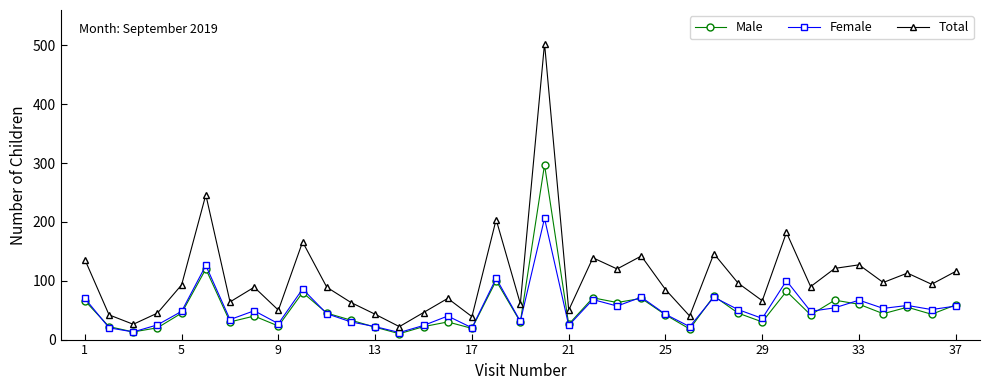

True or false: Total and Male cross at least once.

False